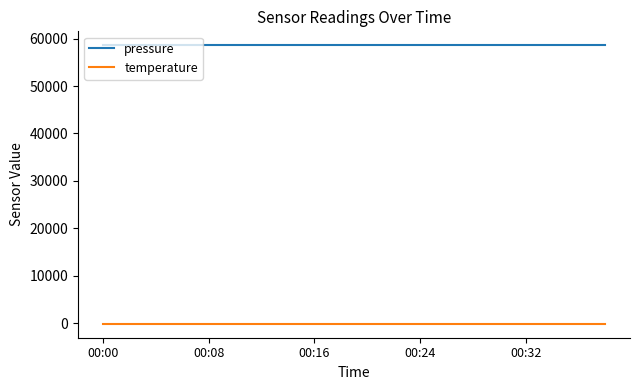

List the series in order of their overall mean, highest first.

pressure, temperature